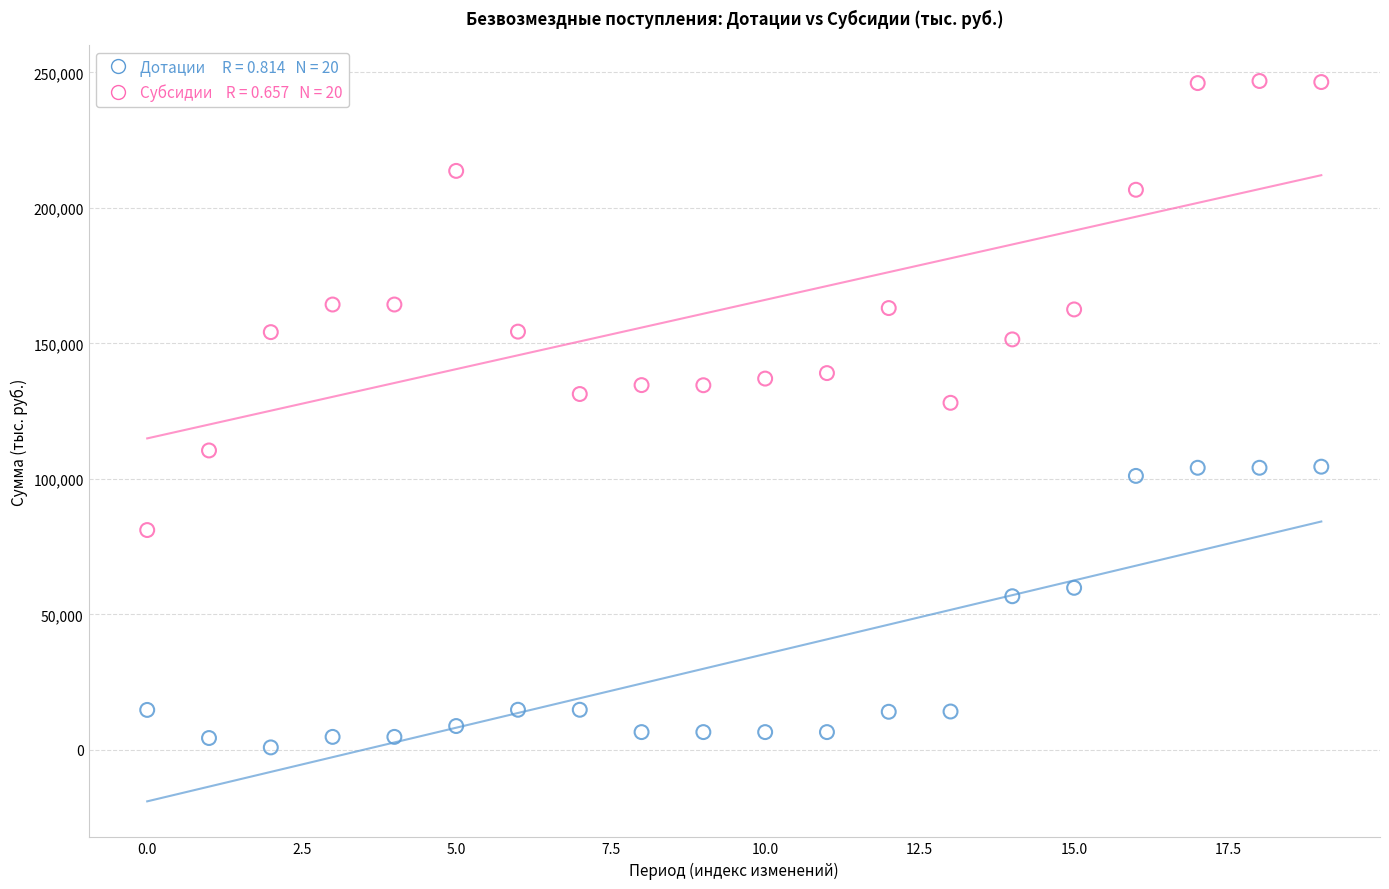

Across all data points, what is the range of Y values (max minus min)?

245906.8